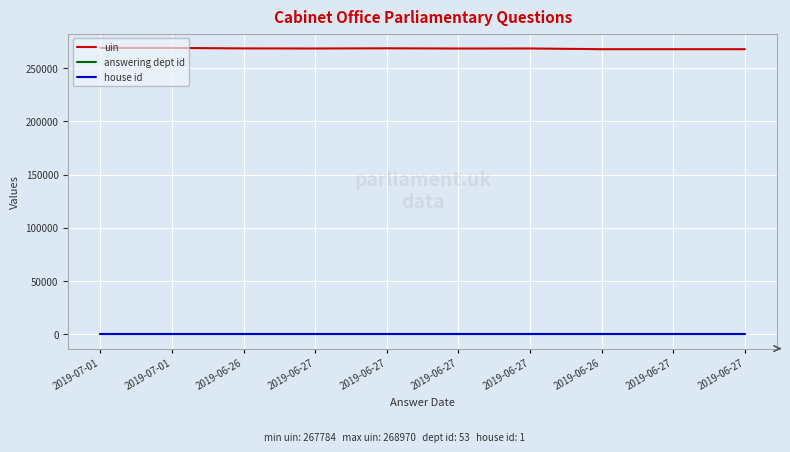

Reading left to right, list all the values displayed in this chart.

uin: 2019-07-01=268969	2019-07-01=268970	2019-06-26=268517	2019-06-27=268431	2019-06-27=268615	2019-06-27=268409	2019-06-27=268457	2019-06-26=267784	2019-06-27=267785	2019-06-27=267786
answering dept id: 2019-07-01=53	2019-07-01=53	2019-06-26=53	2019-06-27=53	2019-06-27=53	2019-06-27=53	2019-06-27=53	2019-06-26=53	2019-06-27=53	2019-06-27=53
house id: 2019-07-01=1	2019-07-01=1	2019-06-26=1	2019-06-27=1	2019-06-27=1	2019-06-27=1	2019-06-27=1	2019-06-26=1	2019-06-27=1	2019-06-27=1